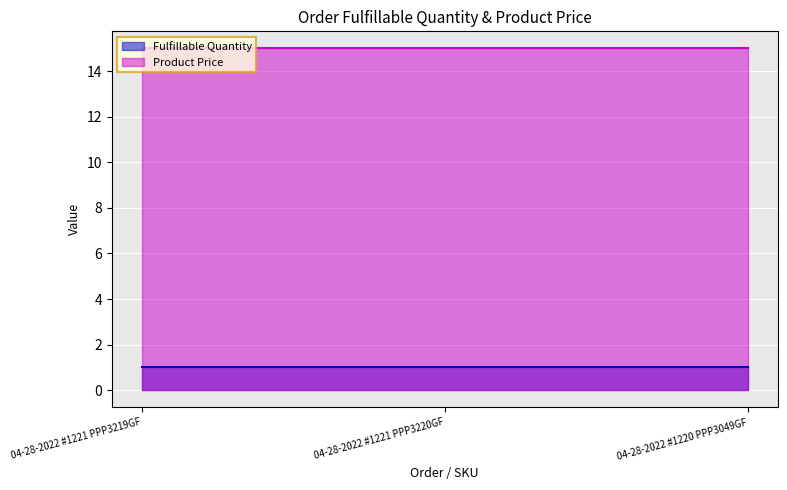

Between 04-28-2022 #1220 PPP3049GF and 04-28-2022 #1221 PPP3220GF, which is larger?

04-28-2022 #1220 PPP3049GF